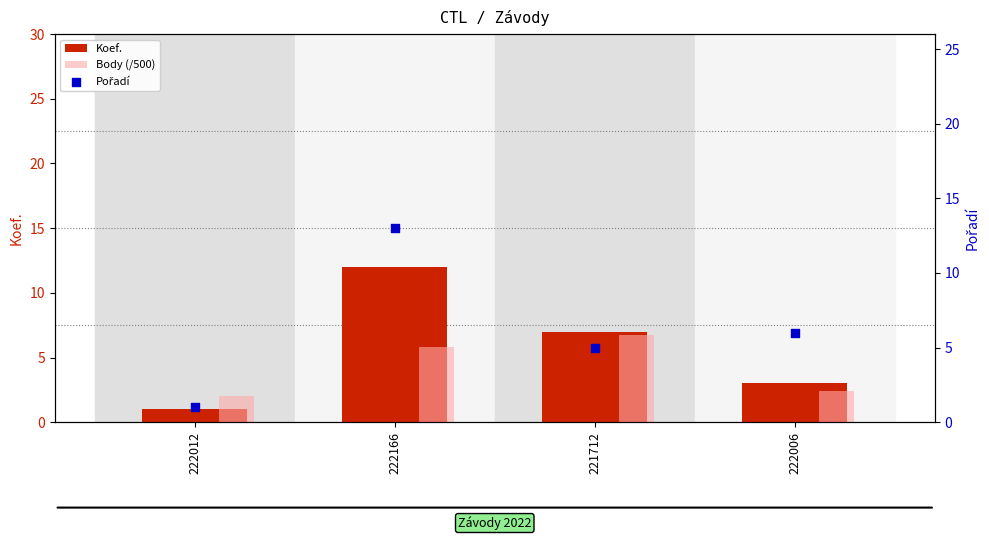

Which series contains the highest Y value?

Pořadí